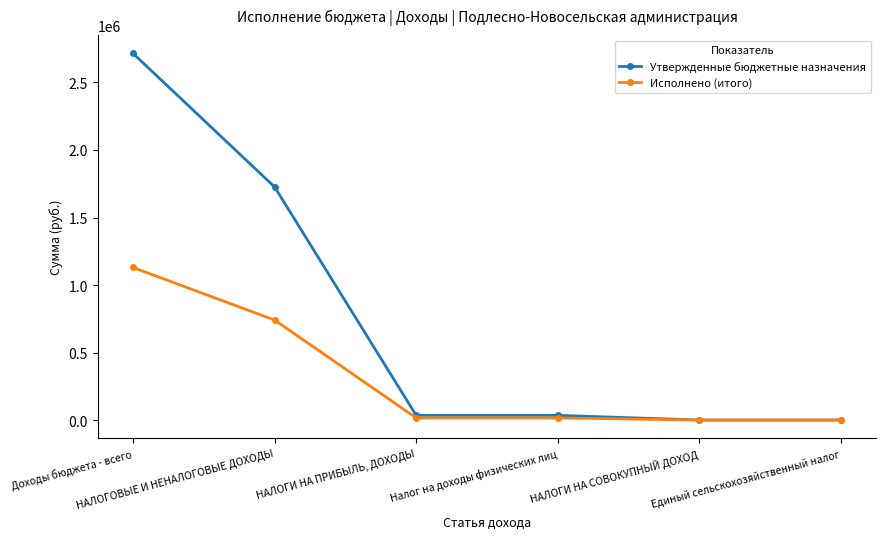

Reading left to right, extract all data points from this chart.

Утвержденные бюджетные назначения: Доходы бюджета - всего=2714416.0	НАЛОГОВЫЕ И НЕНАЛОГОВЫЕ ДОХОДЫ=1726283.0	НАЛОГИ НА ПРИБЫЛЬ, ДОХОДЫ=36500.0	Налог на доходы физических лиц=36500.0	НАЛОГИ НА СОВОКУПНЫЙ ДОХОД=2000.0	Единый сельскохозяйственный налог=2000.0
Исполнено (итого): Доходы бюджета - всего=1130578.7	НАЛОГОВЫЕ И НЕНАЛОГОВЫЕ ДОХОДЫ=741842.5	НАЛОГИ НА ПРИБЫЛЬ, ДОХОДЫ=17655.7	Налог на доходы физических лиц=17655.7	НАЛОГИ НА СОВОКУПНЫЙ ДОХОД=1746.3	Единый сельскохозяйственный налог=1746.3